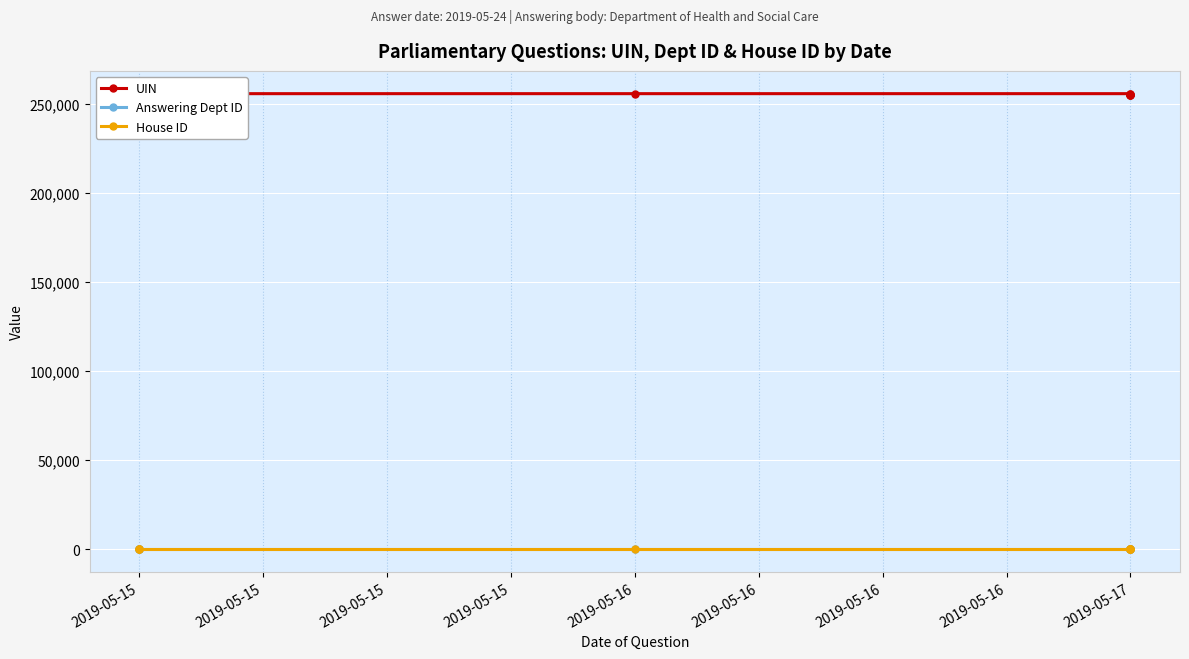

What is the value of the UIN point at the 2nd from the left?

255657